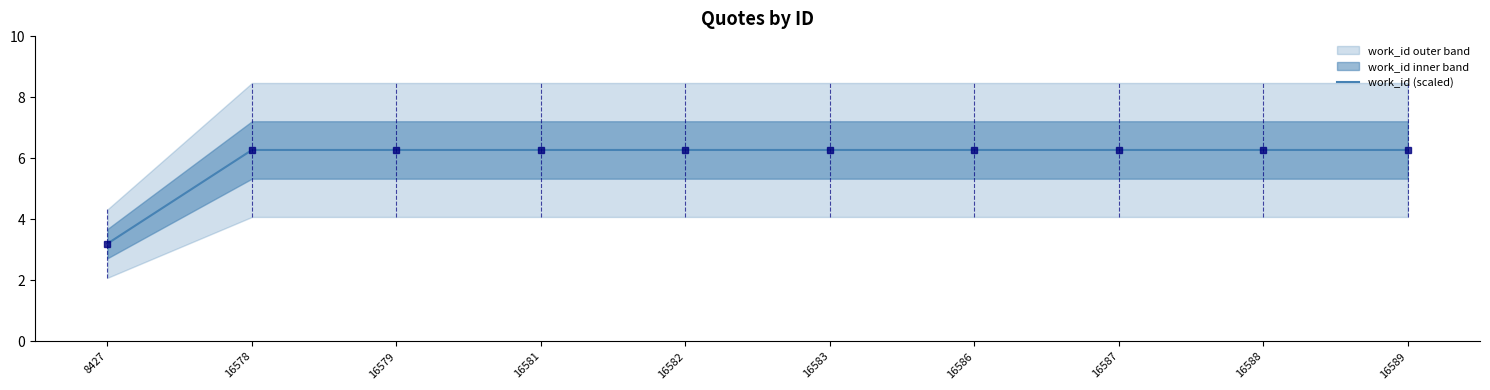

What is the average value?

6.0